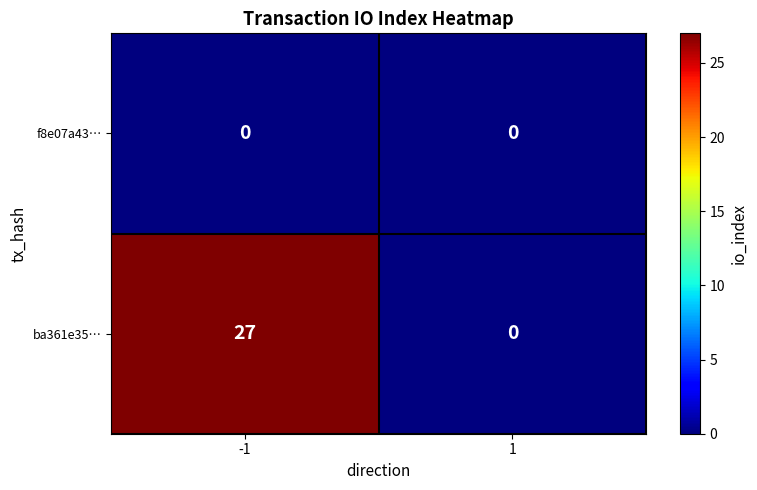

Reading left to right, extract all data points from this chart.

f8e07a43…: 0	0
ba361e35…: 27	0